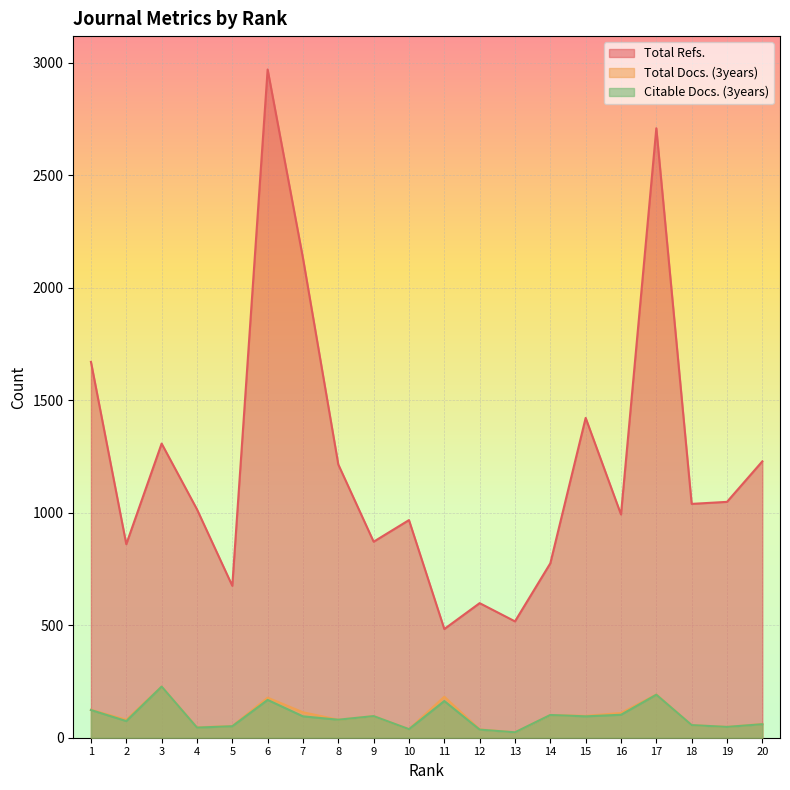

Is the value of Total Refs. at 12 greater than the value of Citable Docs. (3years) at 17?

Yes